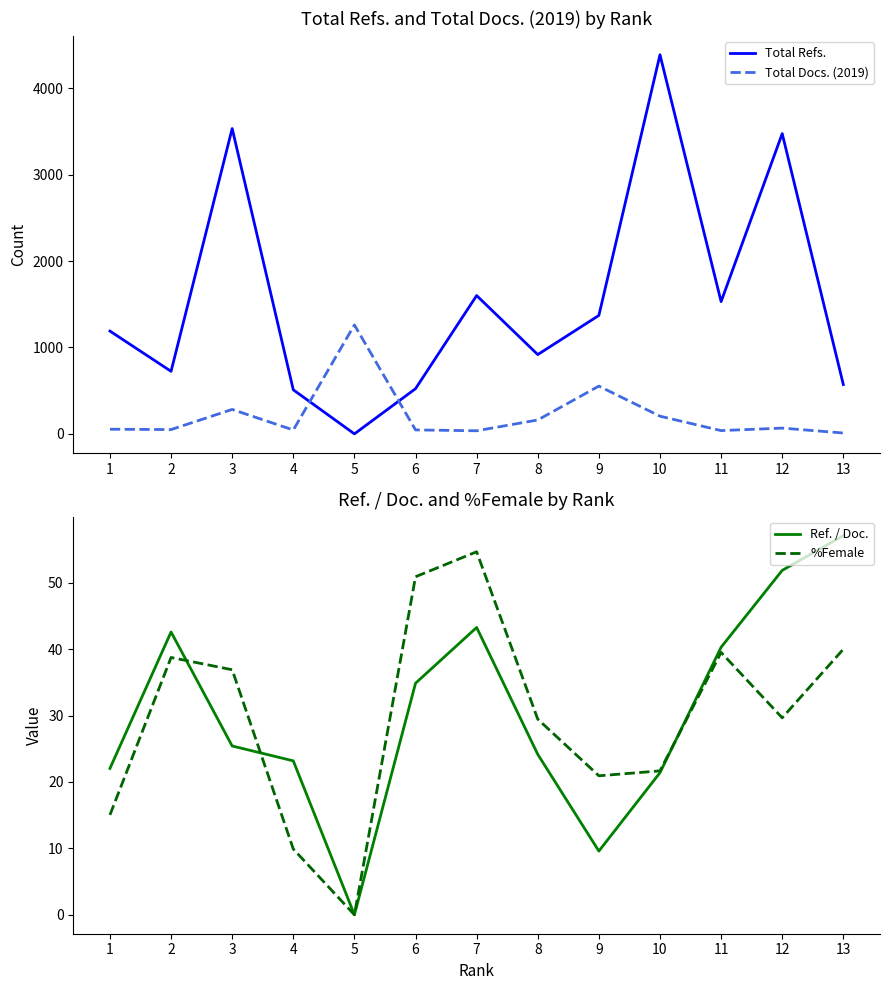

What is the value of the Ref. / Doc. point at the 7th from the left?

43.3